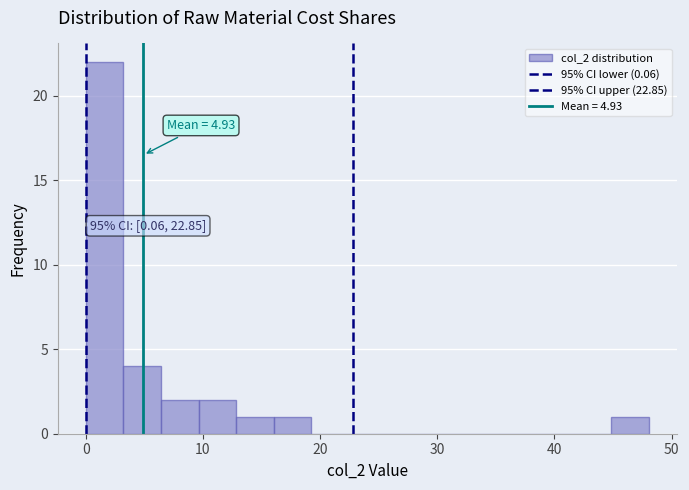

Read against the x-axis, roughly where is the centre of the tallest bar?

2